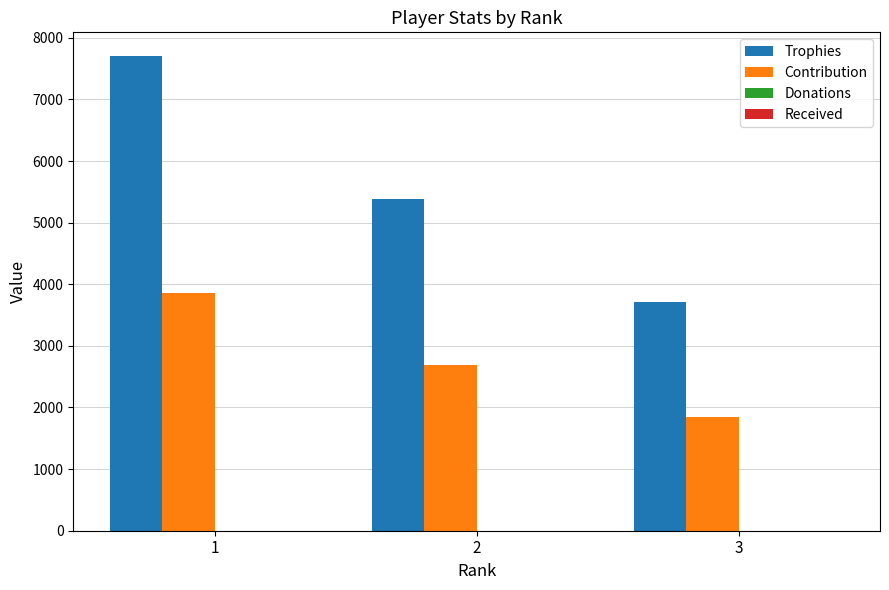

Which series changed the most between 1 and 3?

Trophies